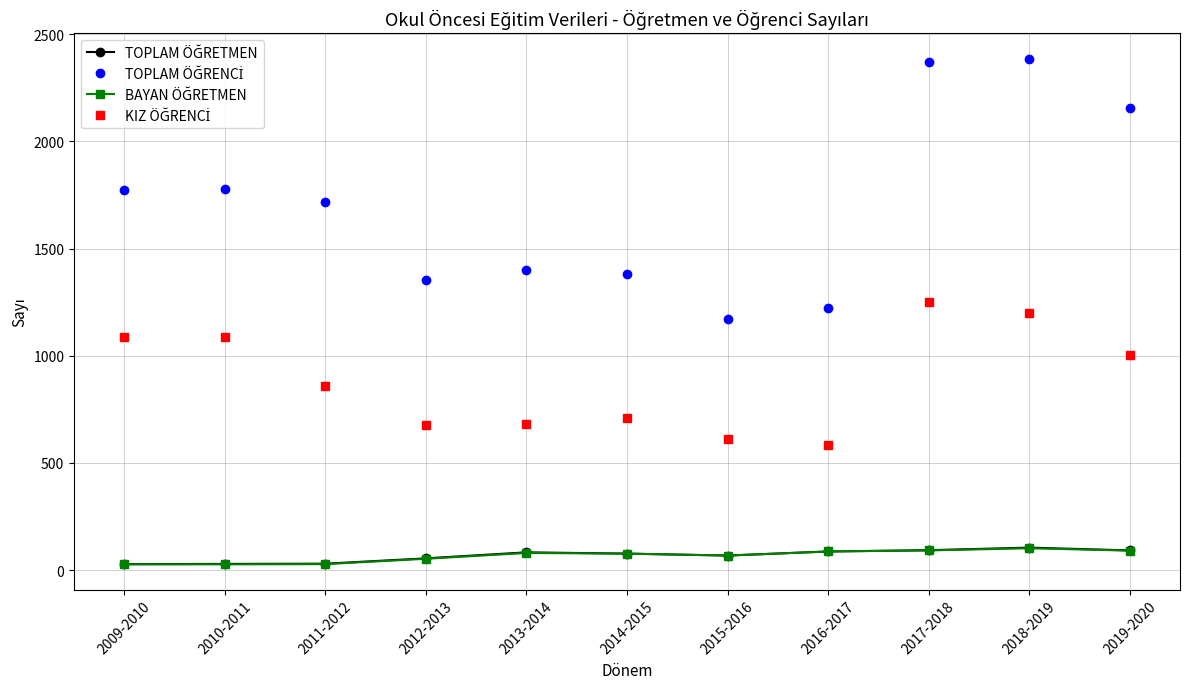

At how many categories does at least one series exceed 468?

11